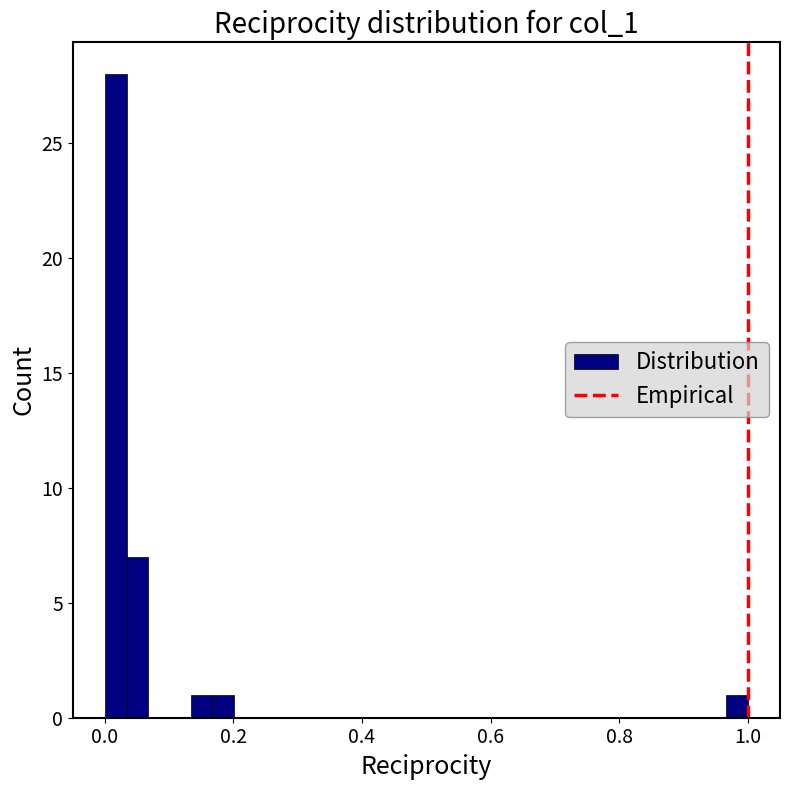

Read against the x-axis, roughly where is the centre of the tallest bar?

0.02